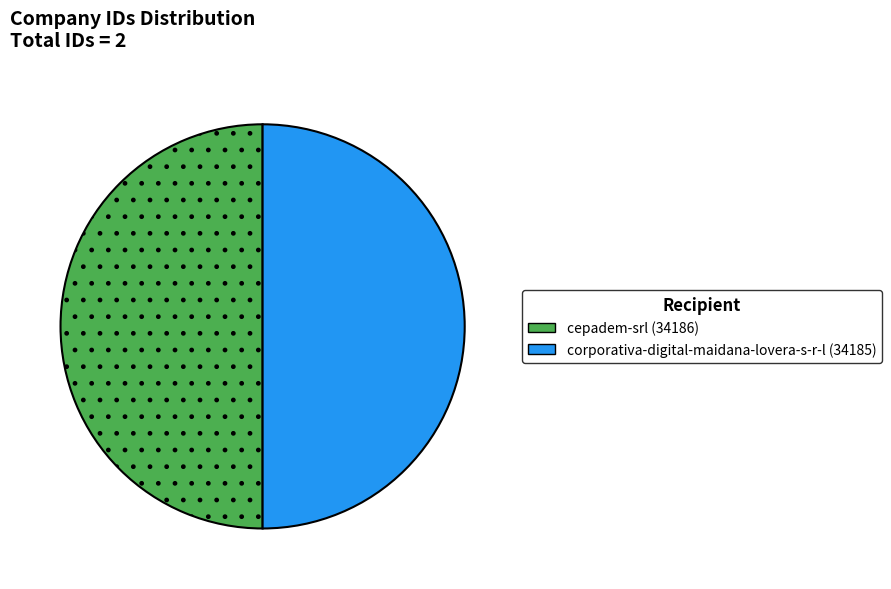

Is it true that corporativa-digital-maidana-lovera-s-r-l is 50% of the pie?

True